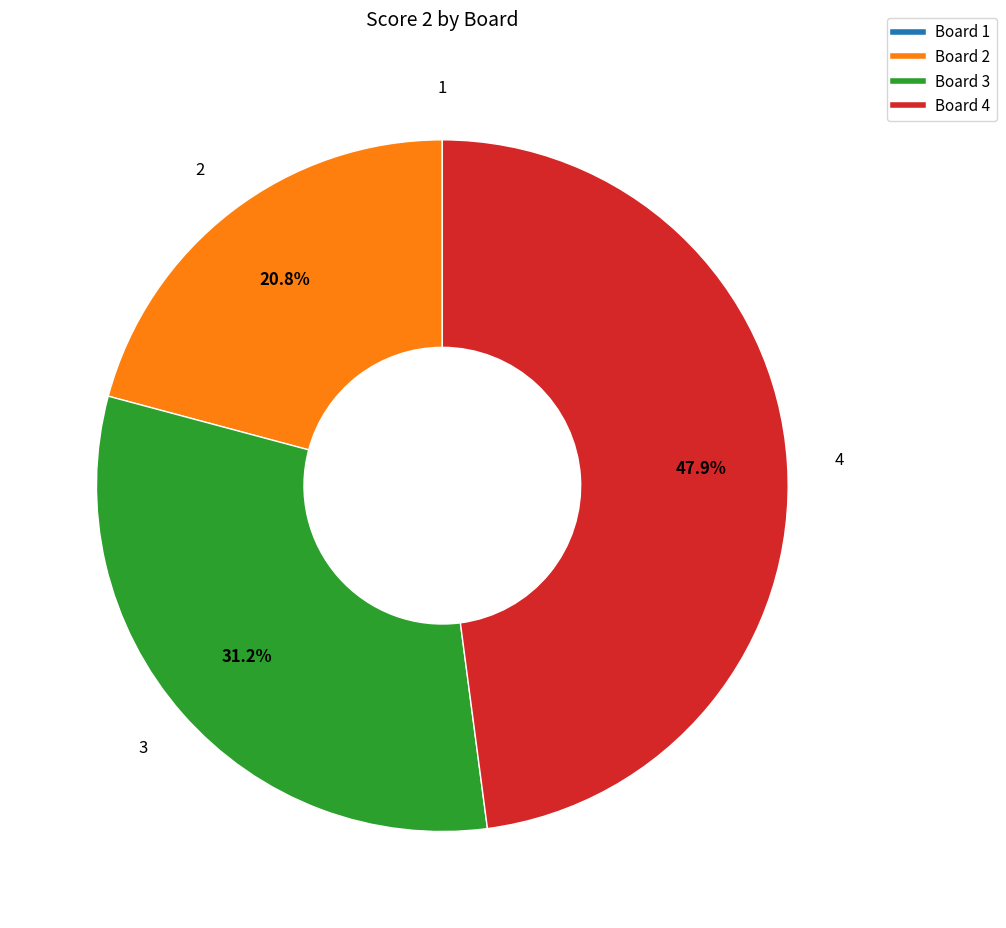

What is the ratio of the value at Board 3 to the value at Board 4?

0.7